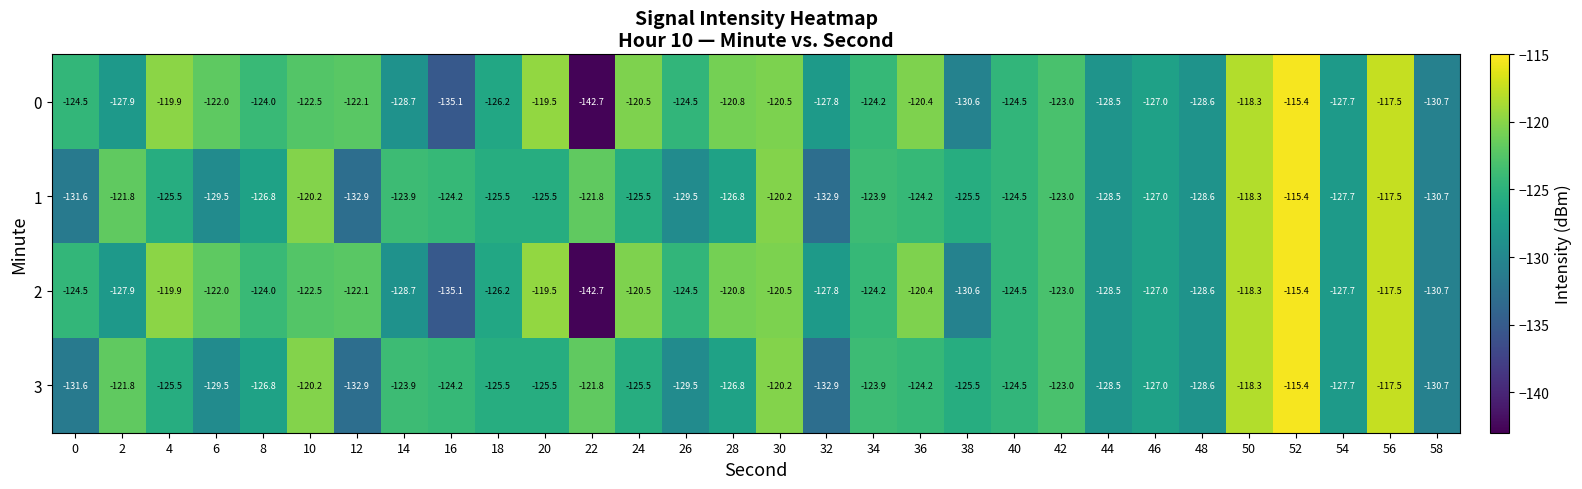

At which label does 0 first exceed -124?

4